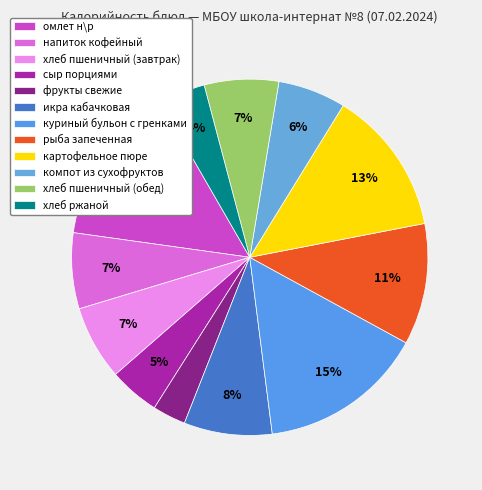

To the nearest percent, what is the average slice percentage?

8%